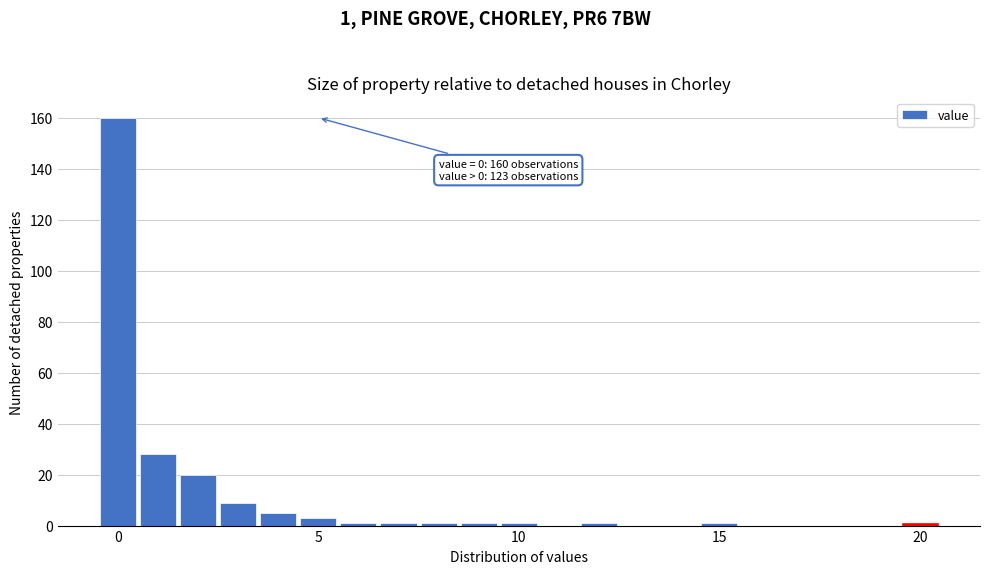

Around what value on the x-axis is the tallest bar? Give the approximate position of its centre, as read against the axis.

0.0